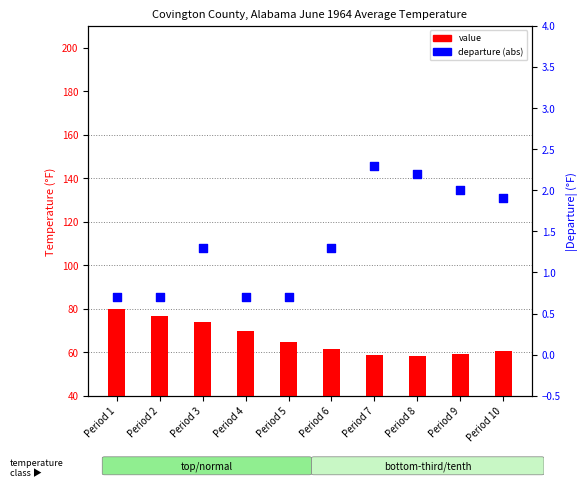

Which series reaches the minimum Y coordinate?

departure (abs)